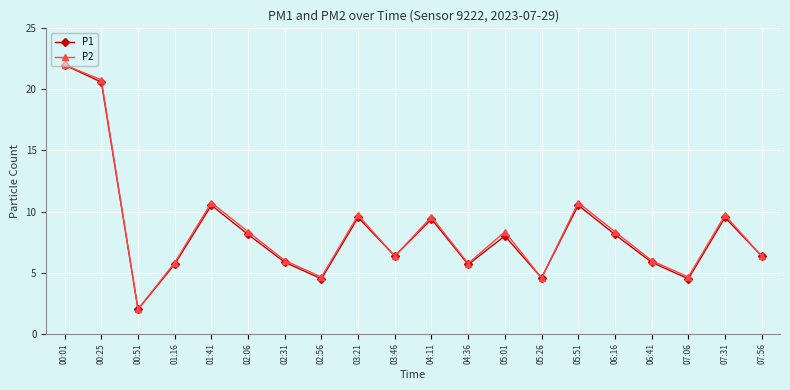

How many lines are shown in the chart?

2